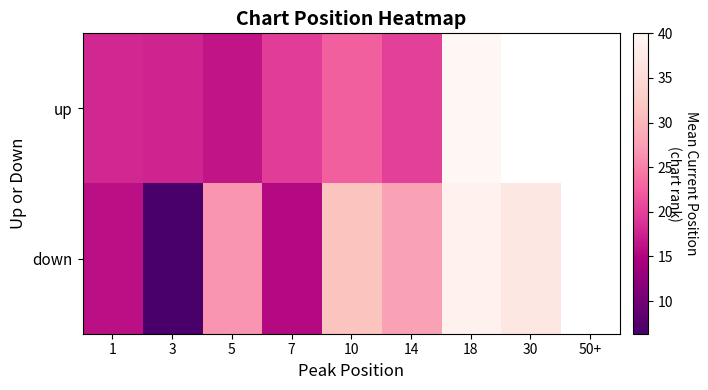

List the labels in order of down value, smallest first.

3, 7, 1, 5, 14, 10, 30, 18, 50+